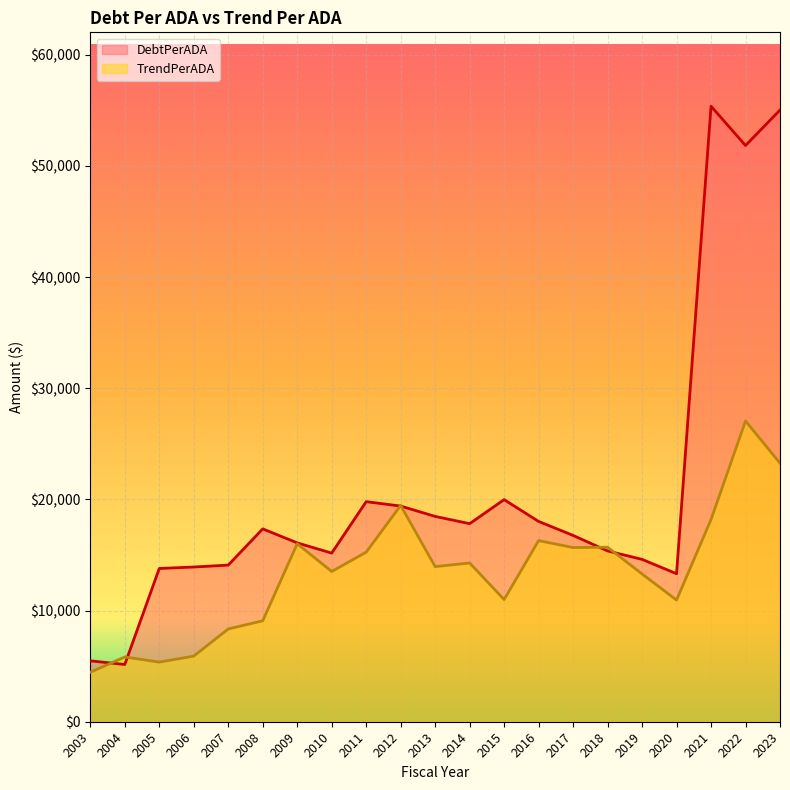

At which category does TrendPerADA reach its first local peak?

2004